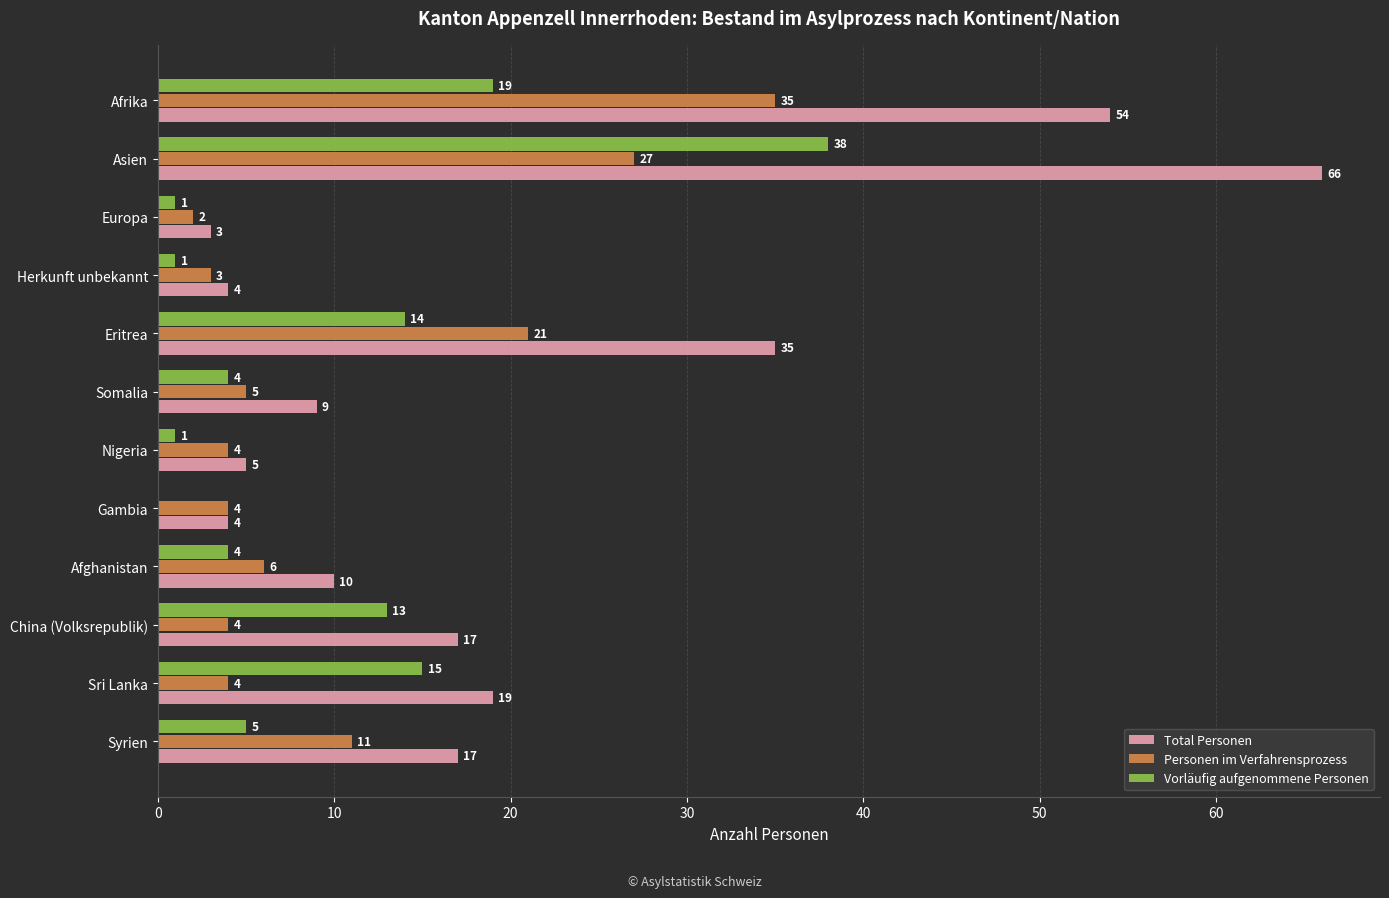

Which series changed the most between Herkunft unbekannt and Somalia?

Total Personen